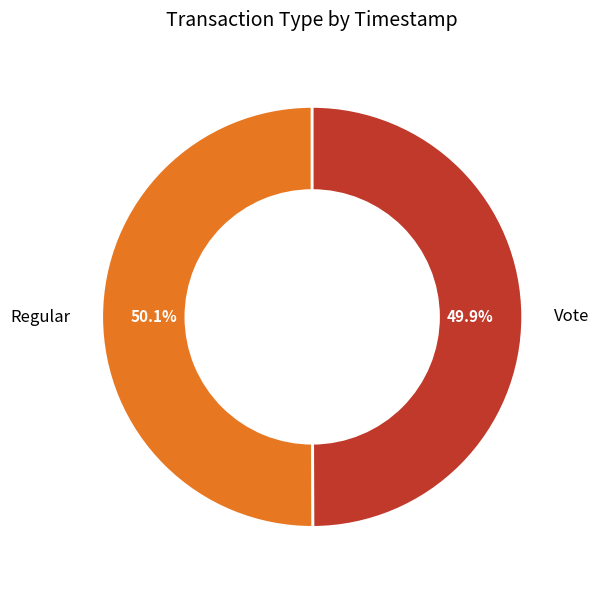

What is the ratio of the value at Vote to the value at Regular?

1.0